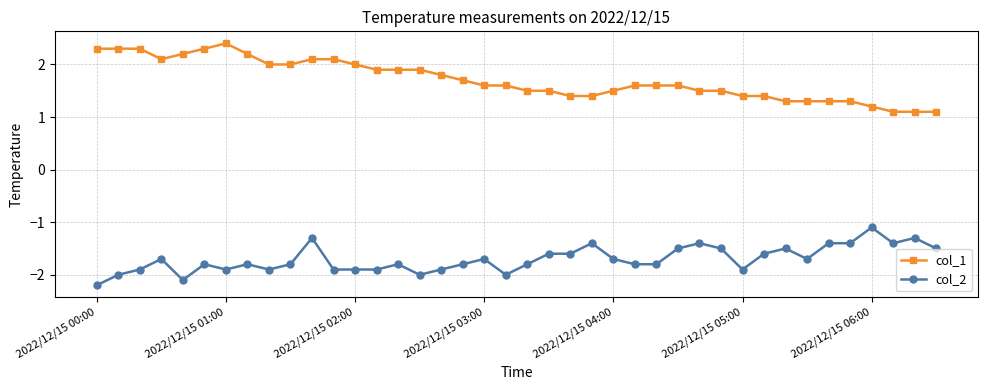

True or false: col_1 and col_2 cross at least once.

False